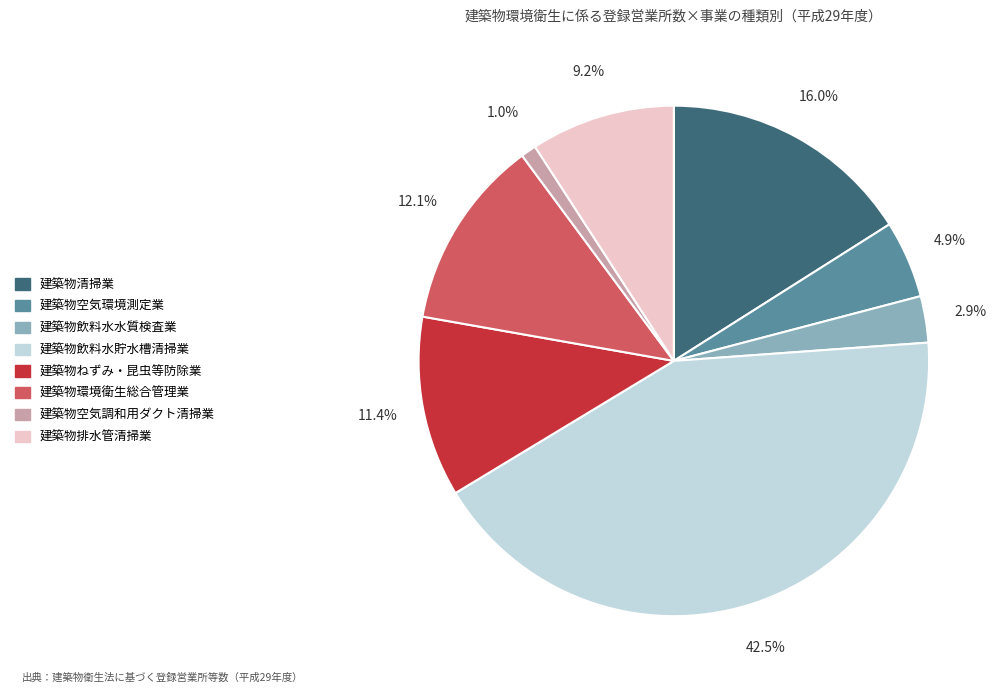

What percentage is the 建築物環境衛生総合管理業 slice, to the nearest percent?

12%